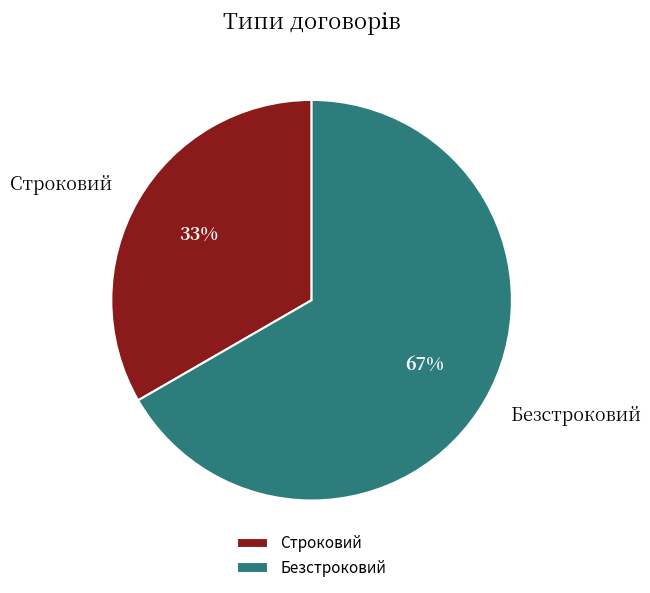

Between Безстроковий and Строковий, which is larger?

Безстроковий